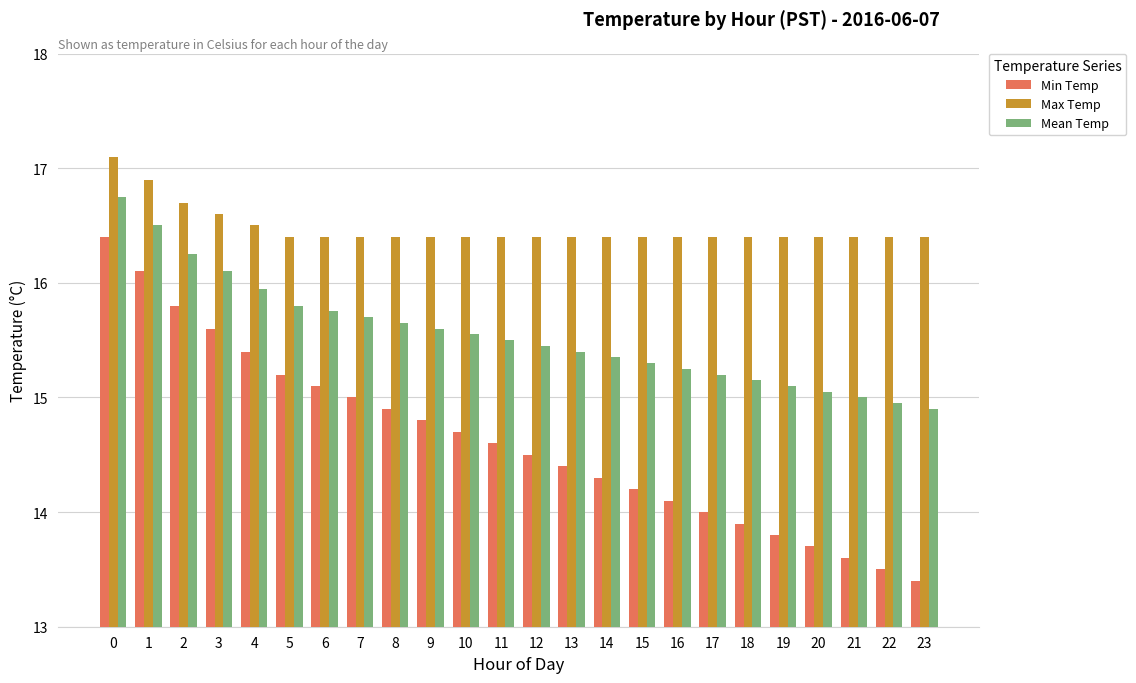

How many data points does each series have?

24